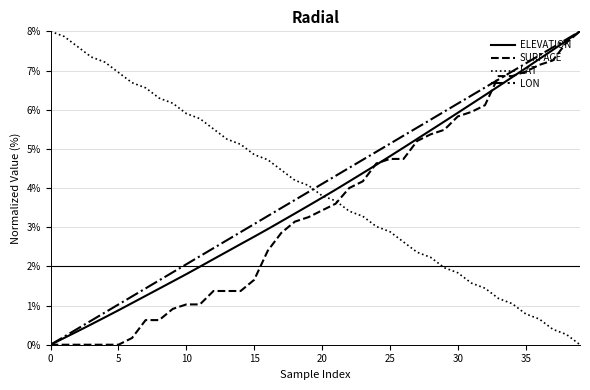

What is the maximum value shown in the chart?

8.0